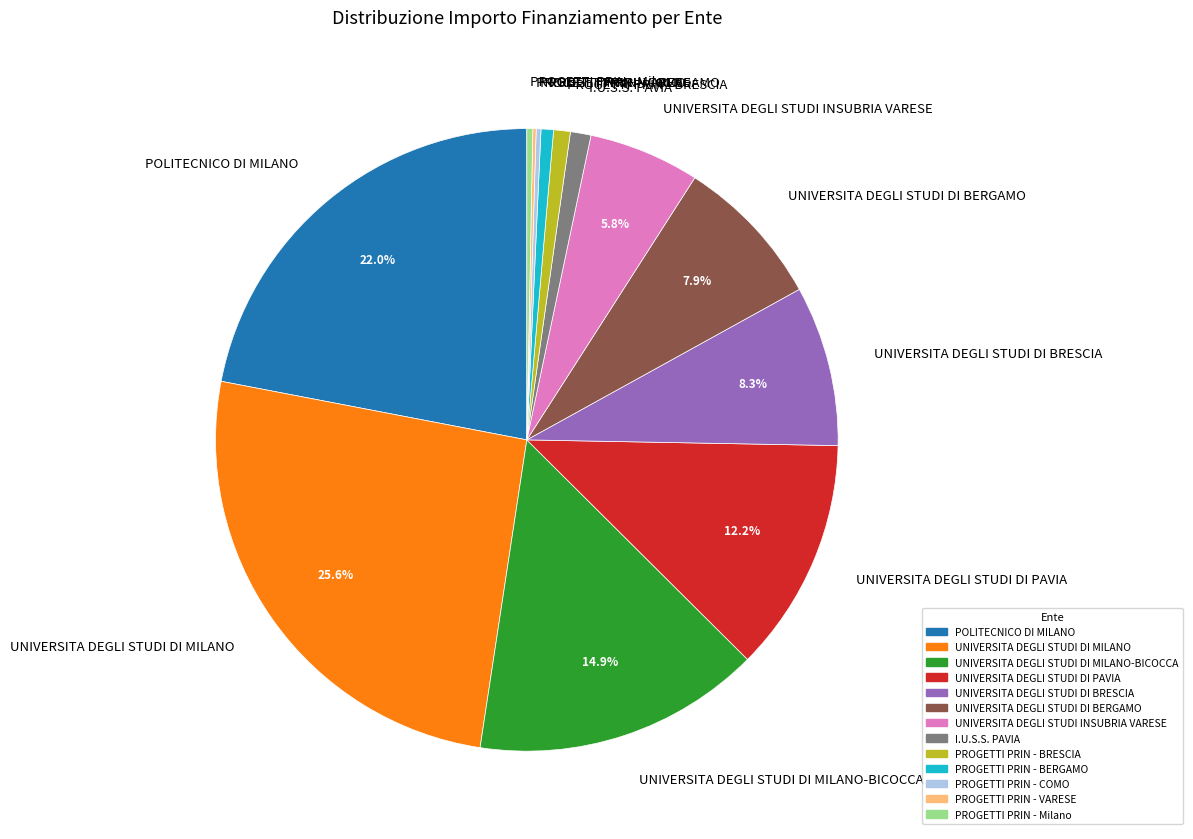

Is there any slice that represents more than half of the pie?

No